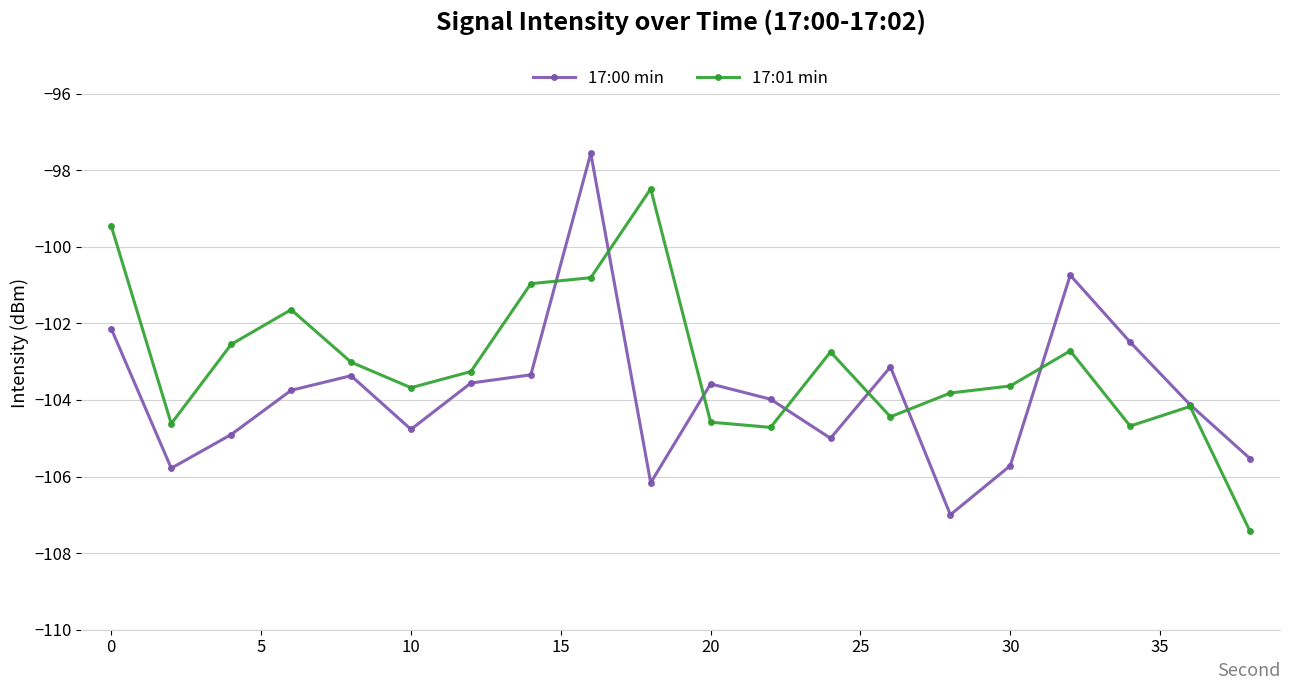

What is the highest value of the 17:00 min series?

-97.6